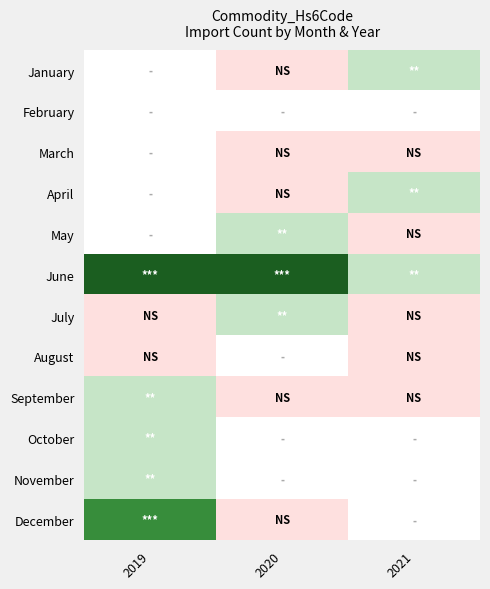

Reading left to right, extract all data points from this chart.

January: 2019=0	2020=1	2021=2
February: 2019=0	2020=0	2021=0
March: 2019=0	2020=1	2021=1
April: 2019=0	2020=1	2021=2
May: 2019=0	2020=2	2021=1
June: 2019=4	2020=4	2021=2
July: 2019=1	2020=2	2021=1
August: 2019=1	2020=0	2021=1
September: 2019=2	2020=1	2021=1
October: 2019=2	2020=0	2021=0
November: 2019=2	2020=0	2021=0
December: 2019=3	2020=1	2021=0